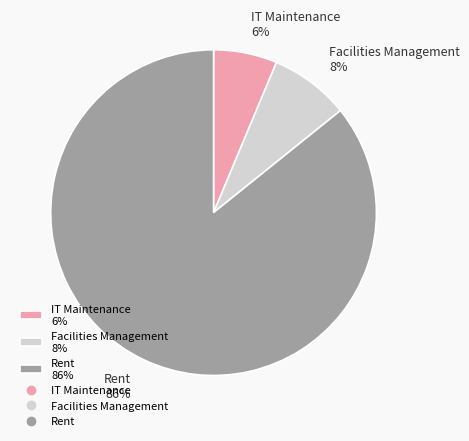

True or false: IT Maintenance accounts for 6% of the total.

True